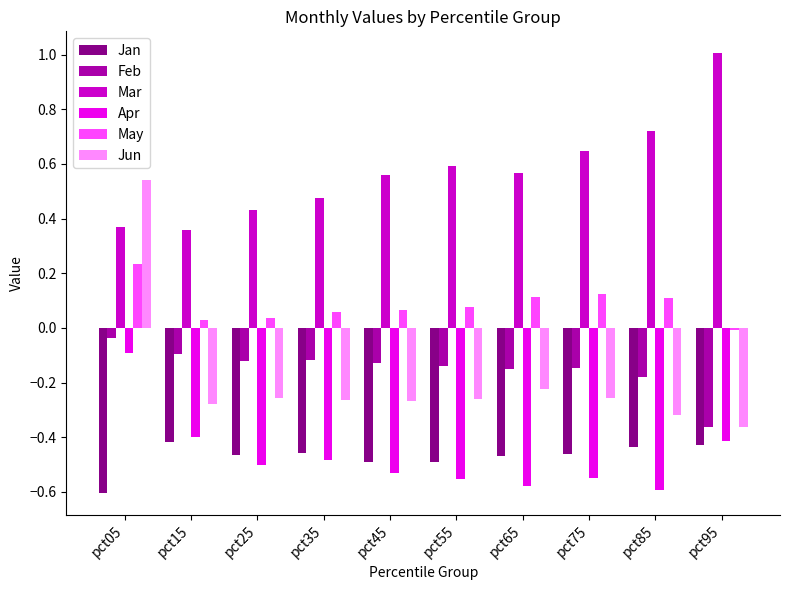

How many bars are there in each group?

6